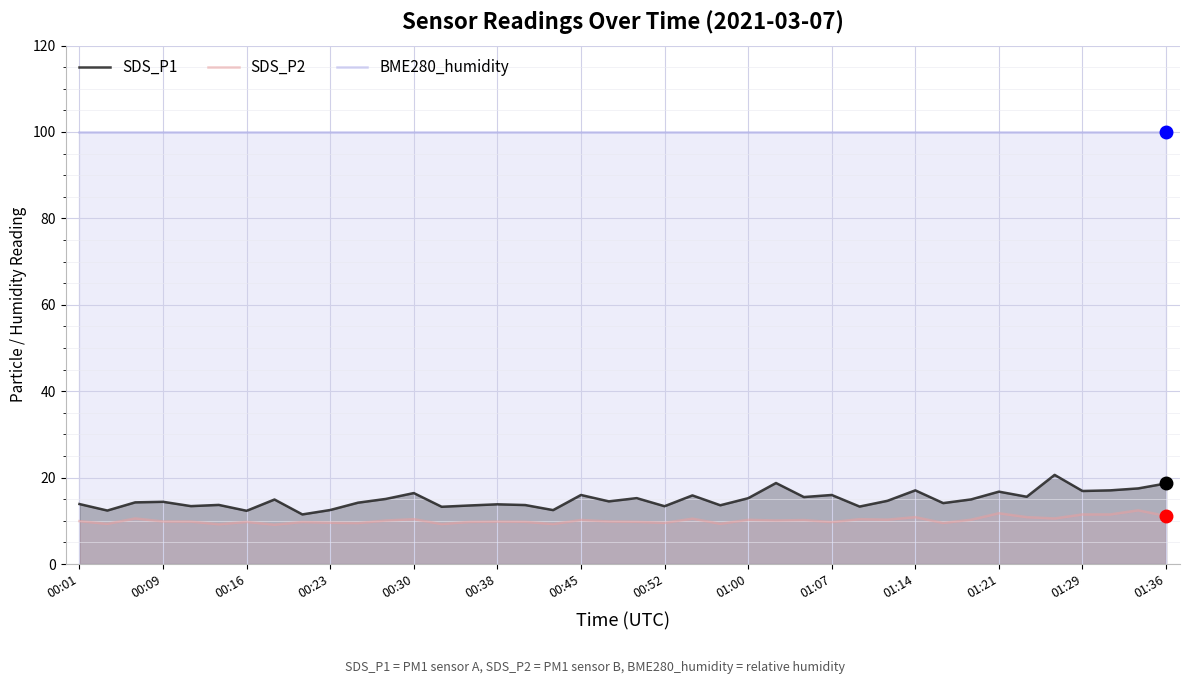

Which series has the largest range (max minus min)?

SDS_P1